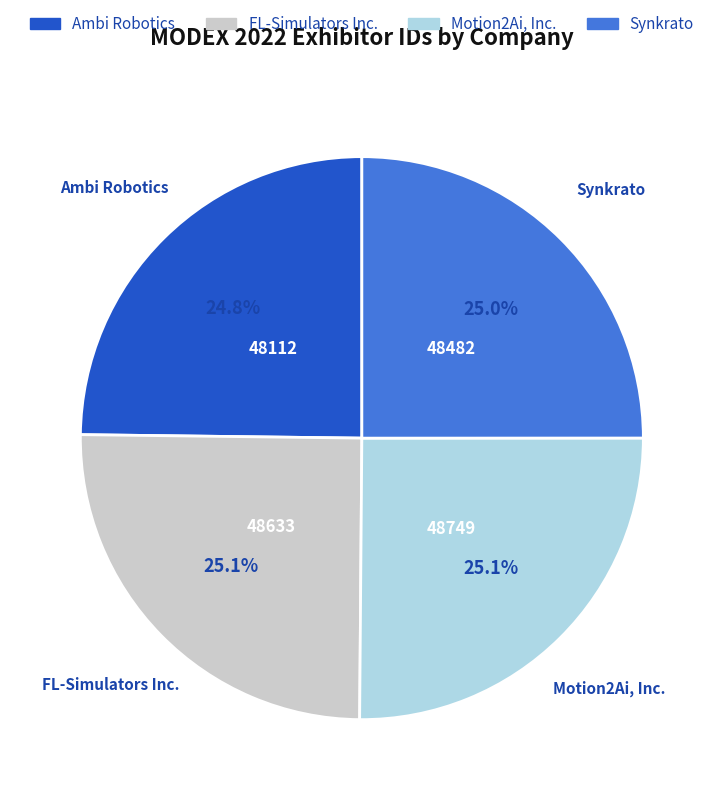

How many slices are in this pie chart?

4